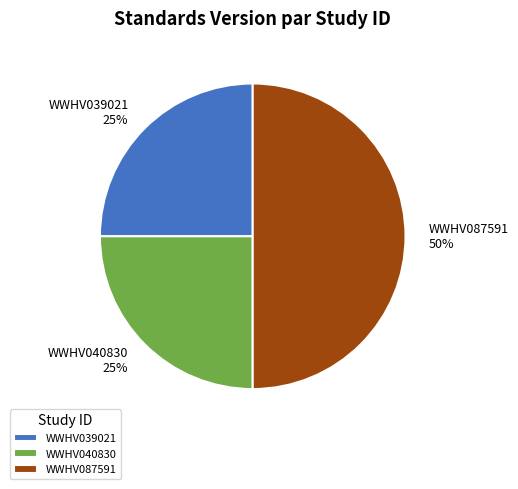

Is WWHV040830 the majority of the pie?

No